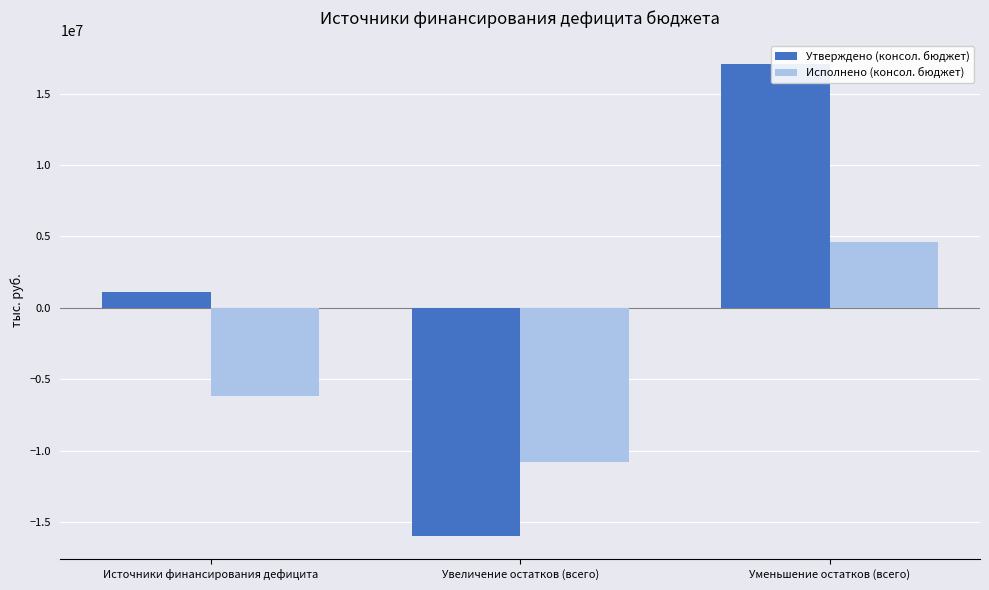

What is the value of the Исполнено (консол. бюджет) bar at the 2nd from the left?

-10814754.5